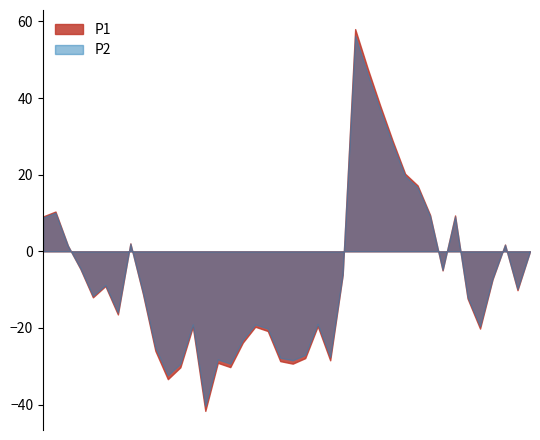

Which series has the largest total across all categories?

P1